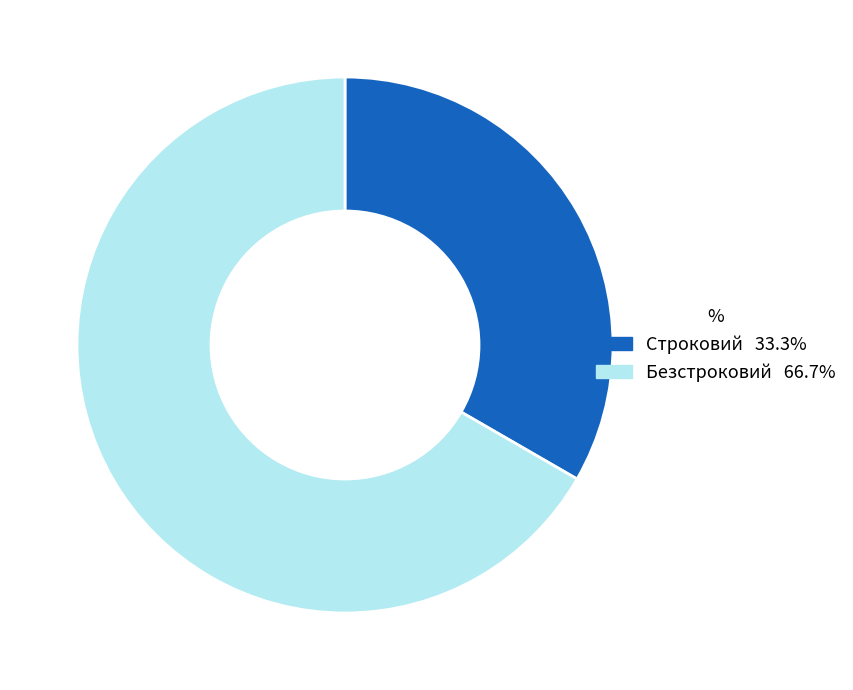

Is the sum of Строковий and Безстроковий greater than half?

Yes